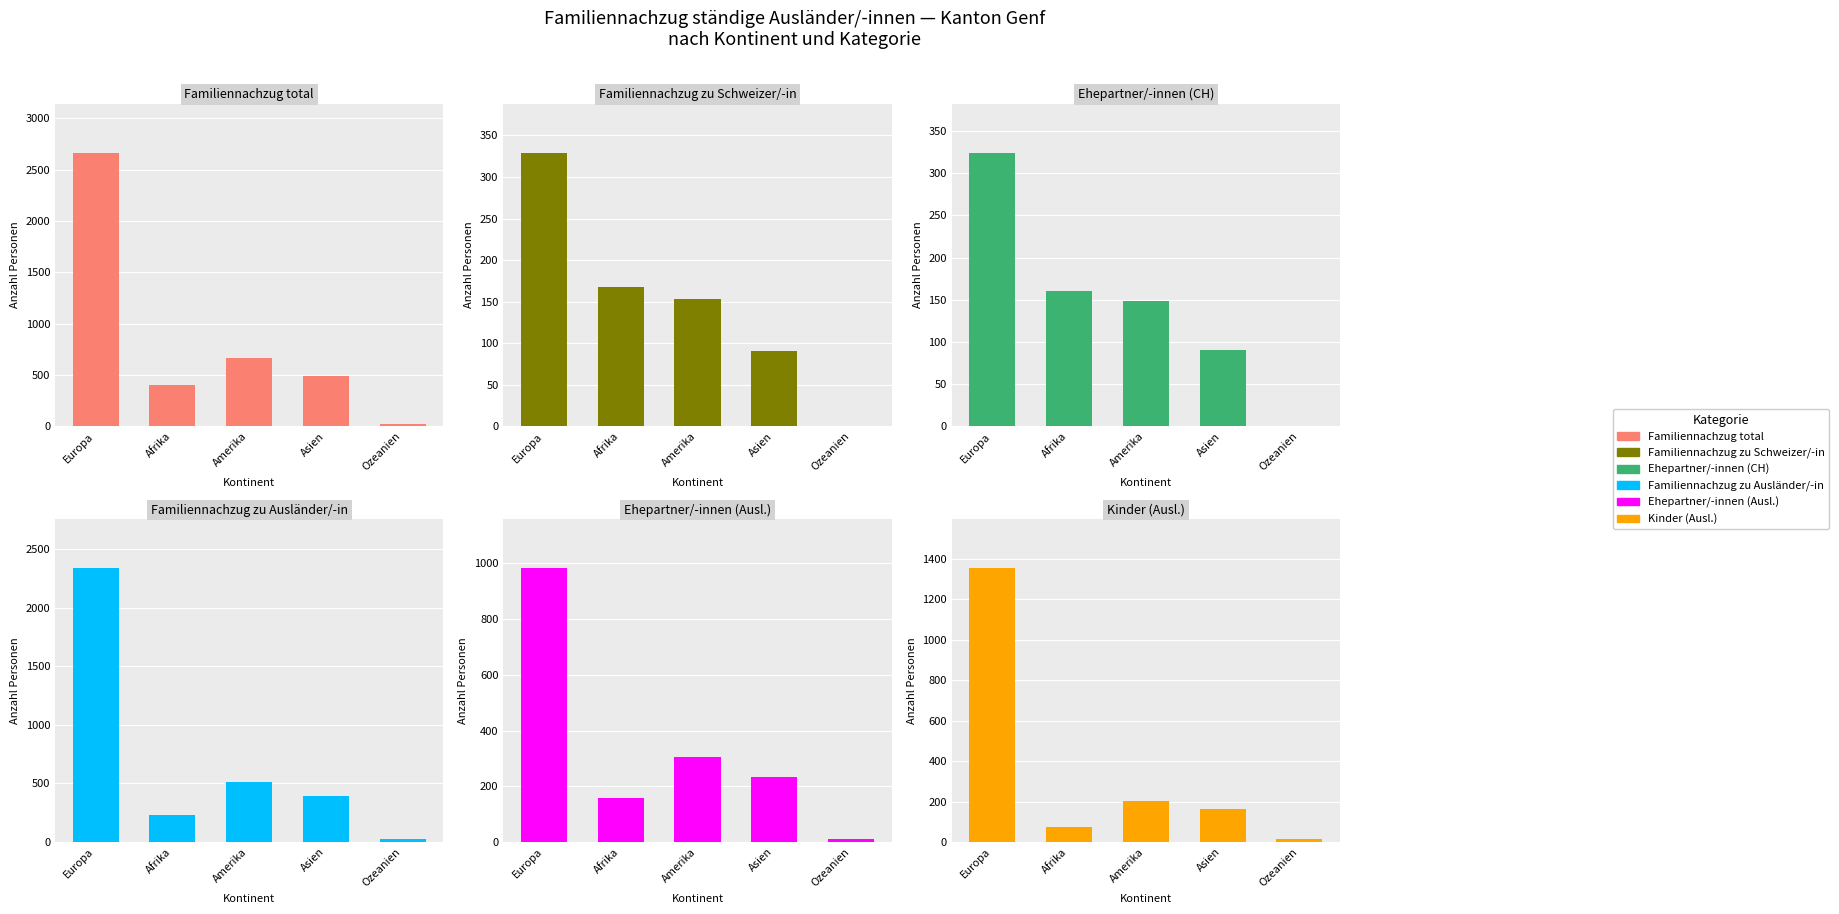

How many groups of bars are there?

5